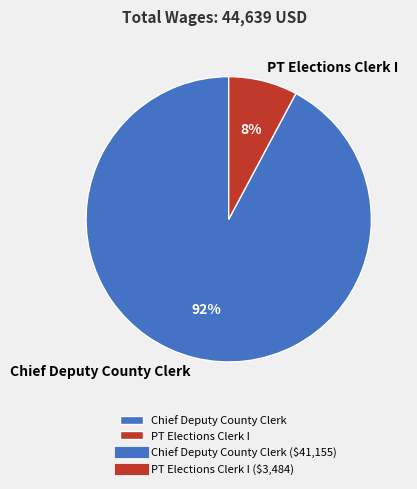

To the nearest percent, what is the combined percentage of PT Elections Clerk I and Chief Deputy County Clerk?

100%